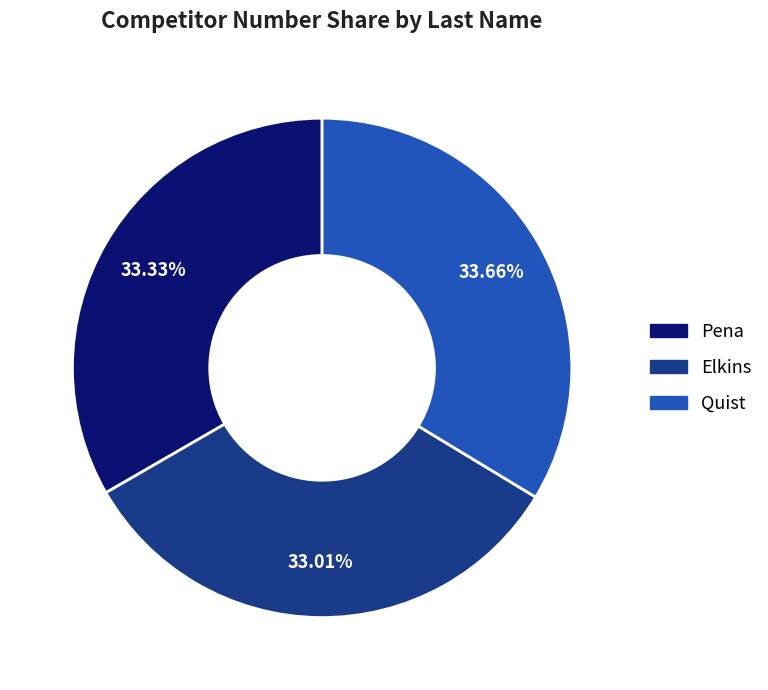

What percentage is NOT represented by Pena?

66.7%